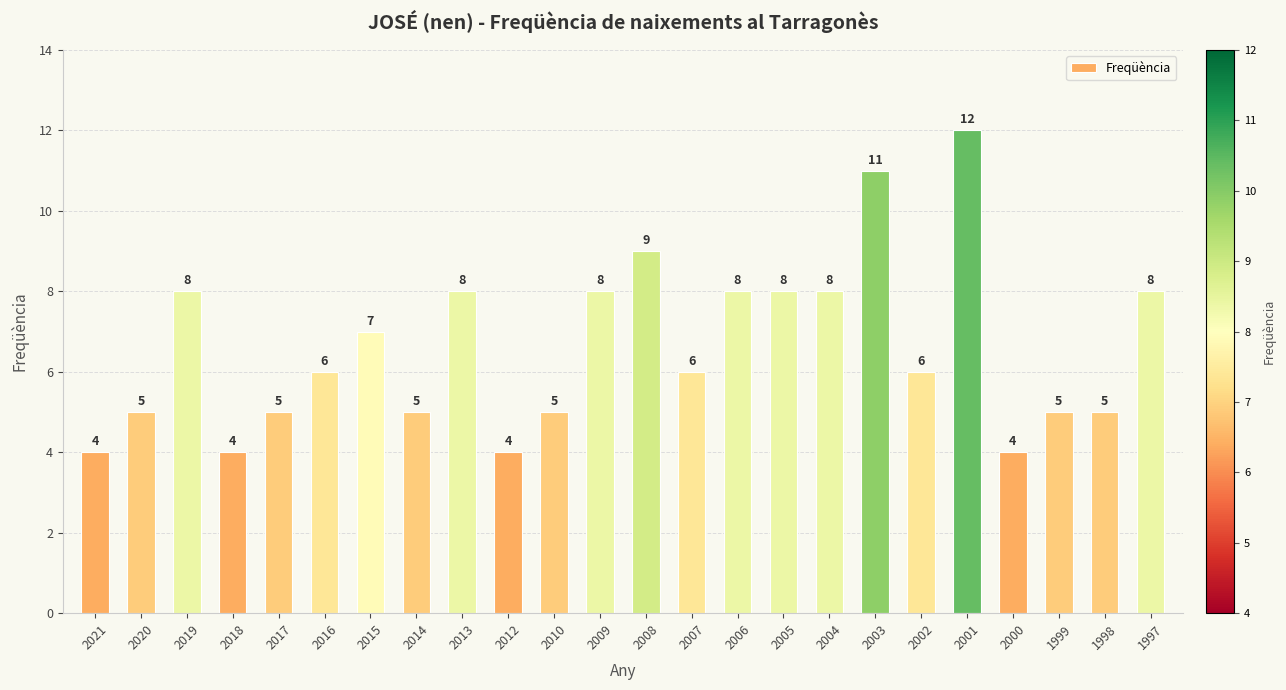

Count the number of data series in this chart.

1